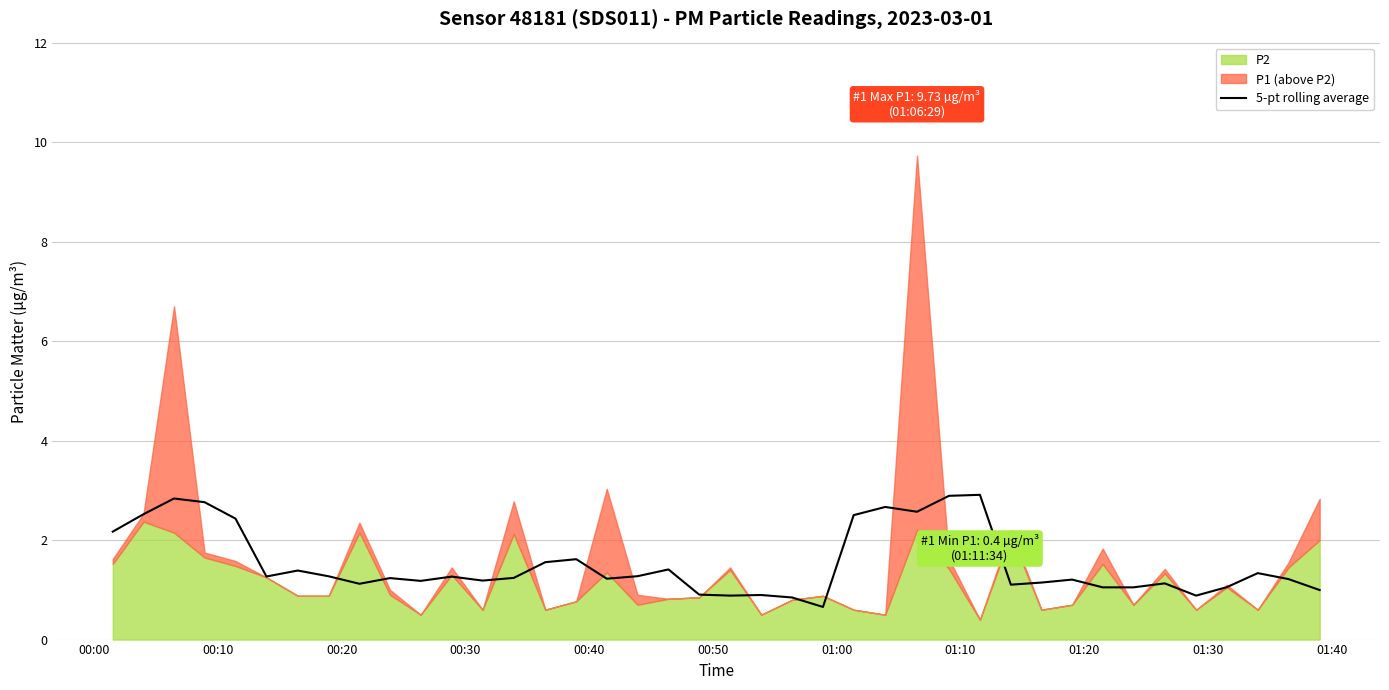

Where does the data first go above 1?

00:00